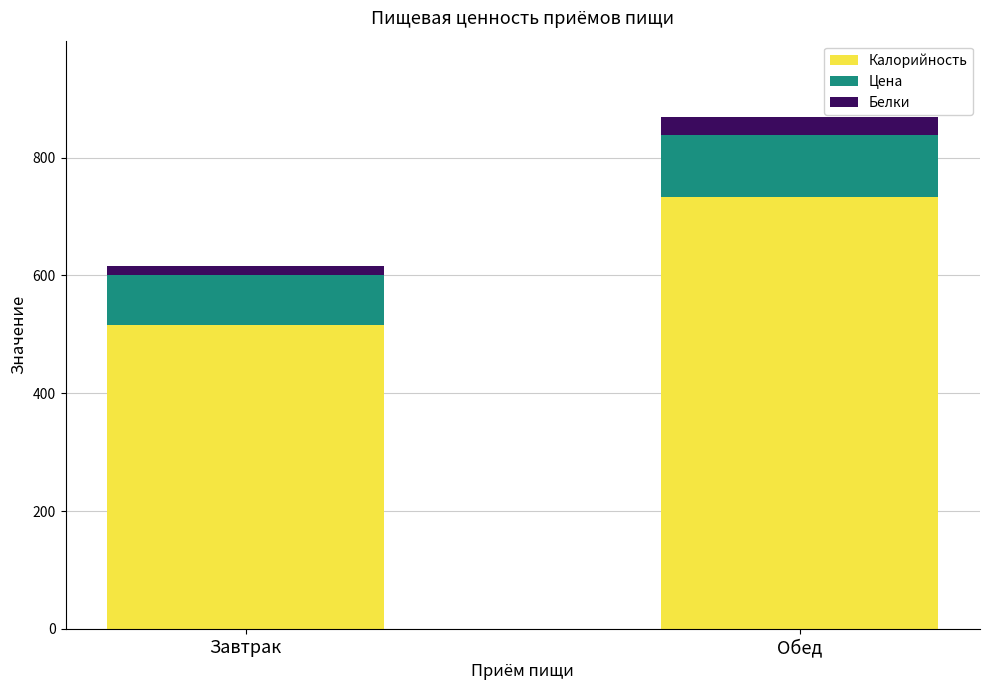

What is the total value across all series at Обед?

868.4